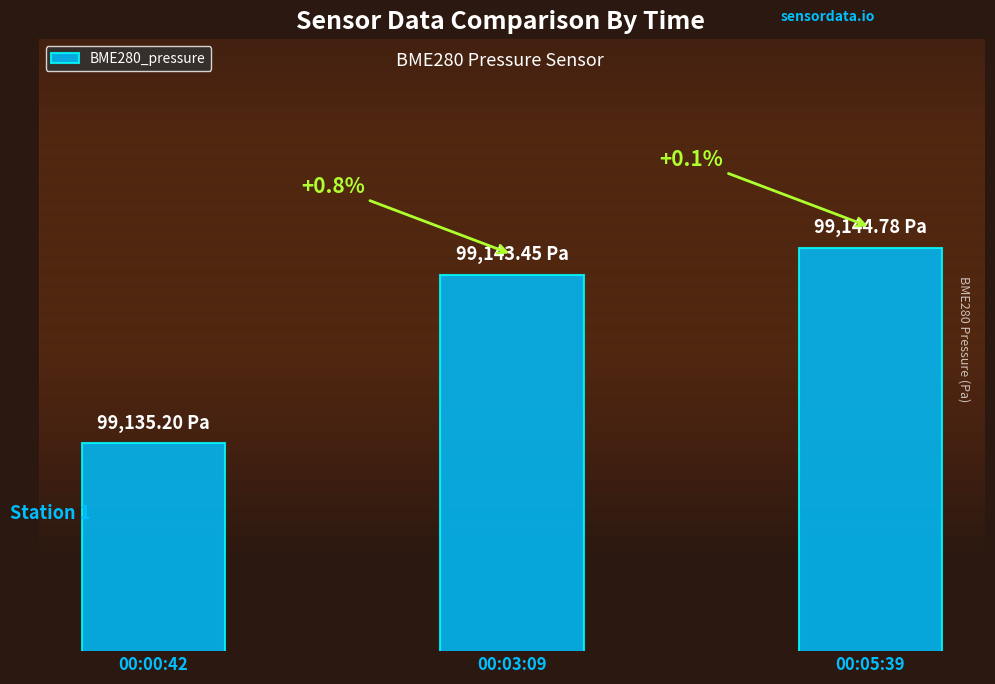

The value at 00:05:39 is 99144.8. True or false?

True